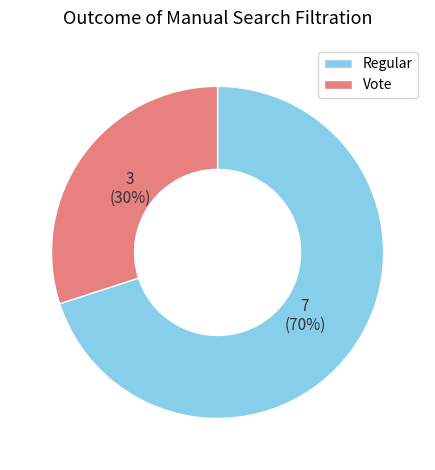

How many slices are in this pie chart?

2